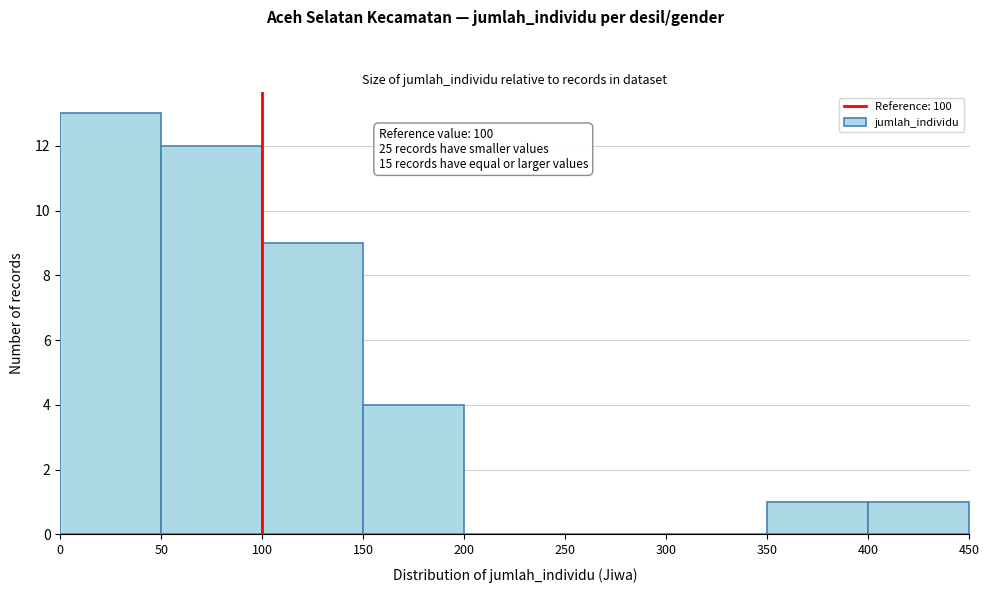

Which range on the x-axis has the tallest bar?

0 to 50